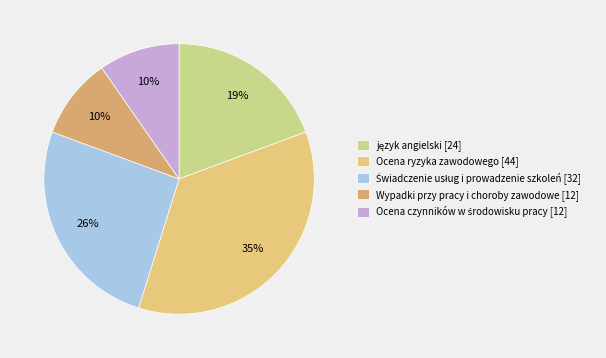

How many slices are in this pie chart?

5